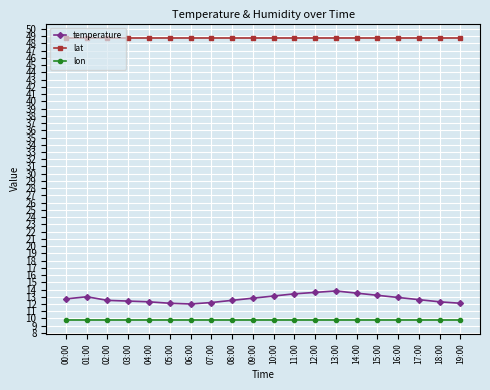

The lon series shows 13.2 at 12:00. True or false?

False